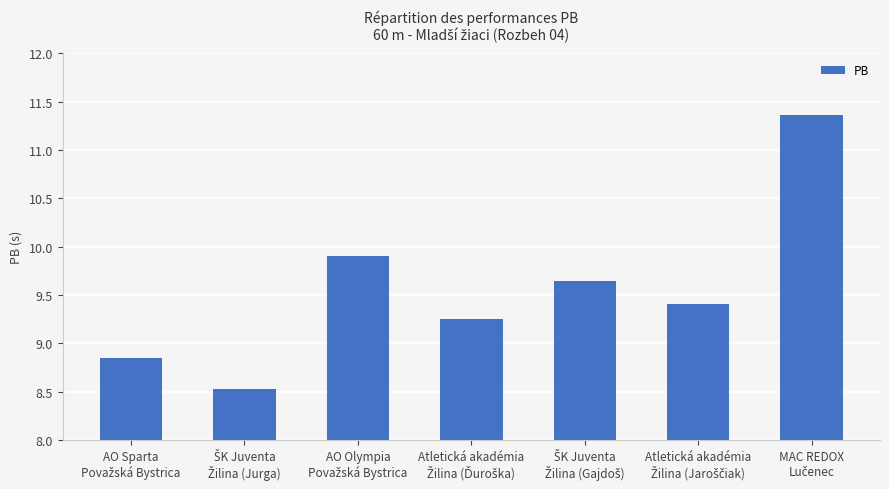

What is the sum of all values?

67.0